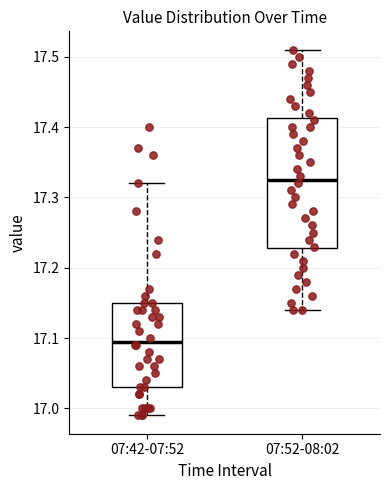

Which box's median line is the highest?

07:52-08:02